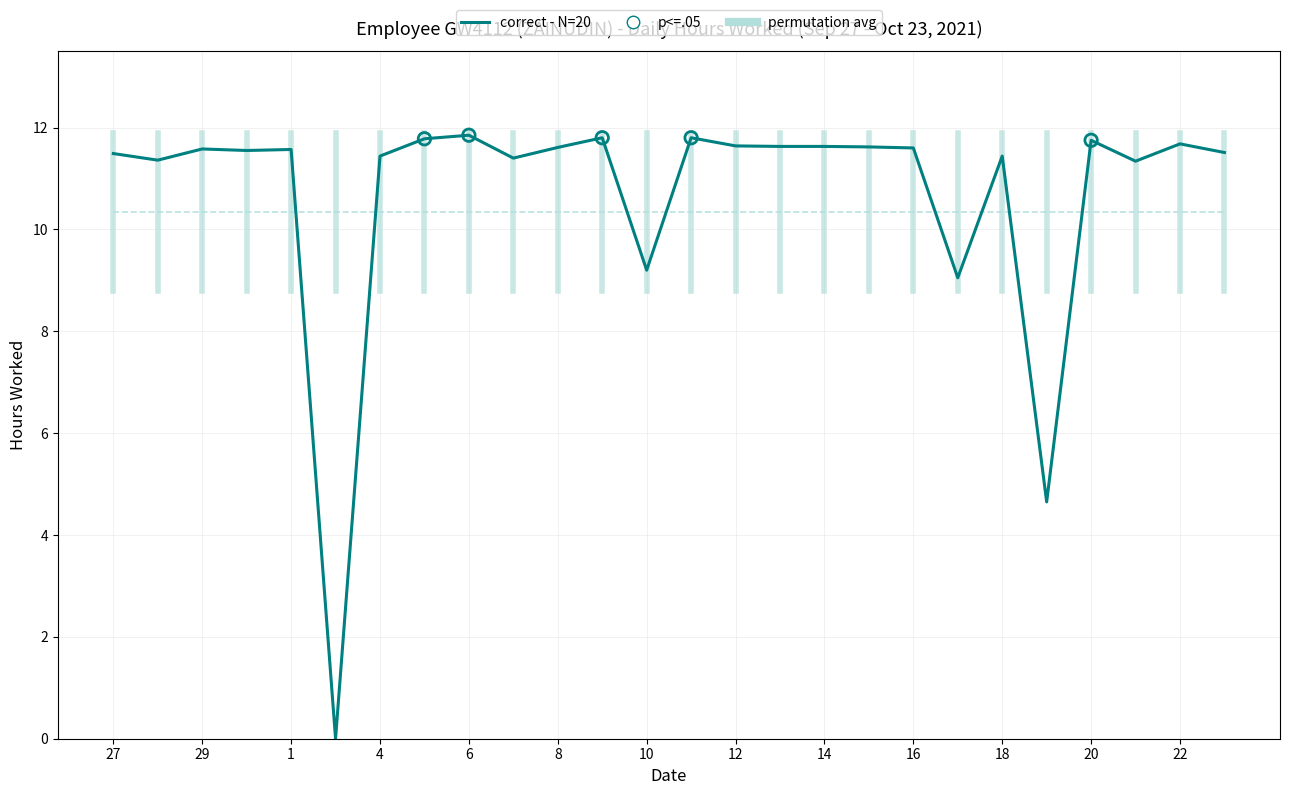

Which series has the widest spread of values?

correct - N=20